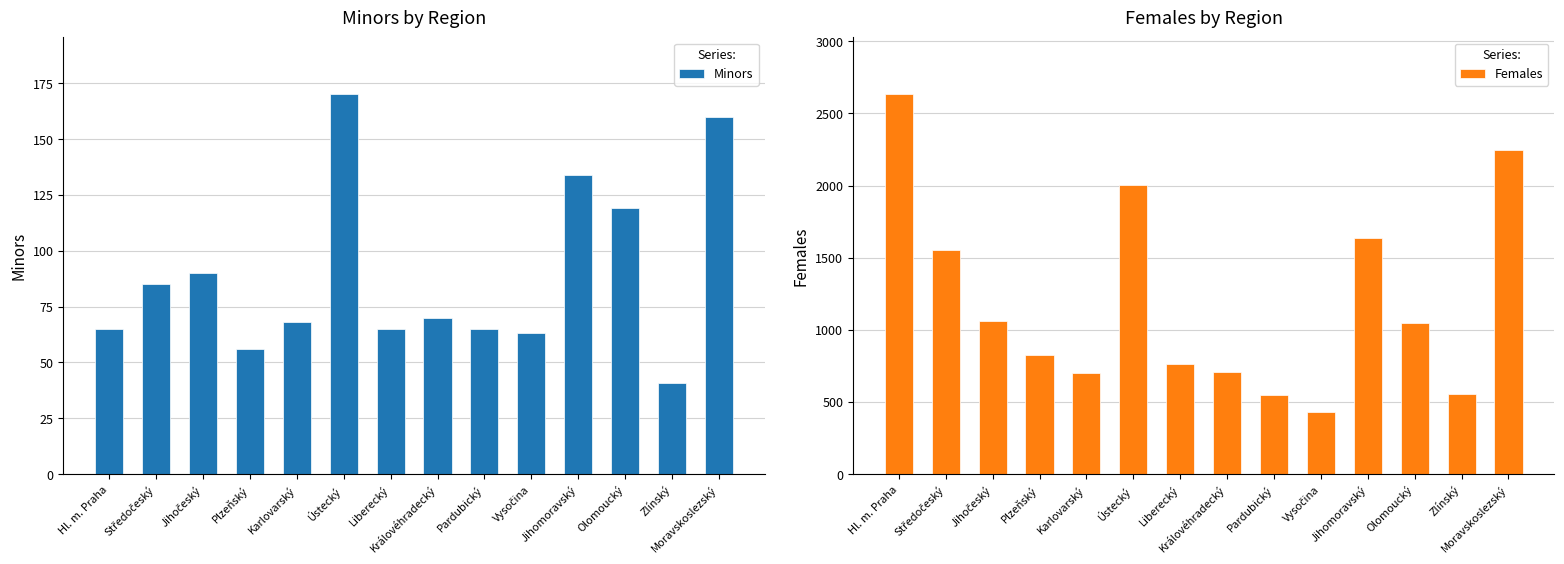

What is the spread (max minus min) of values at Zlínský?

515